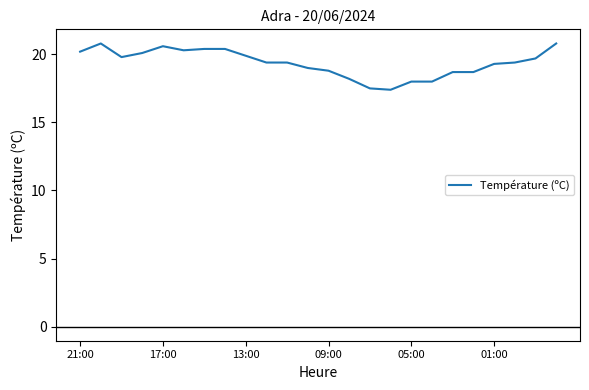

What is the difference between the maximum and minimum values?

3.4